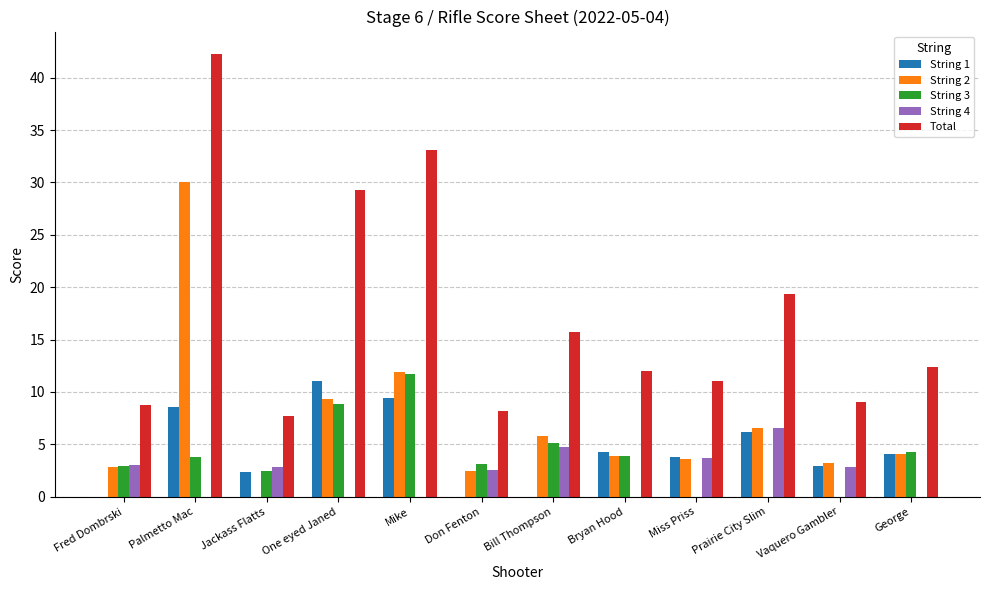

At which category is the sum across all series the highest?

Palmetto Mac